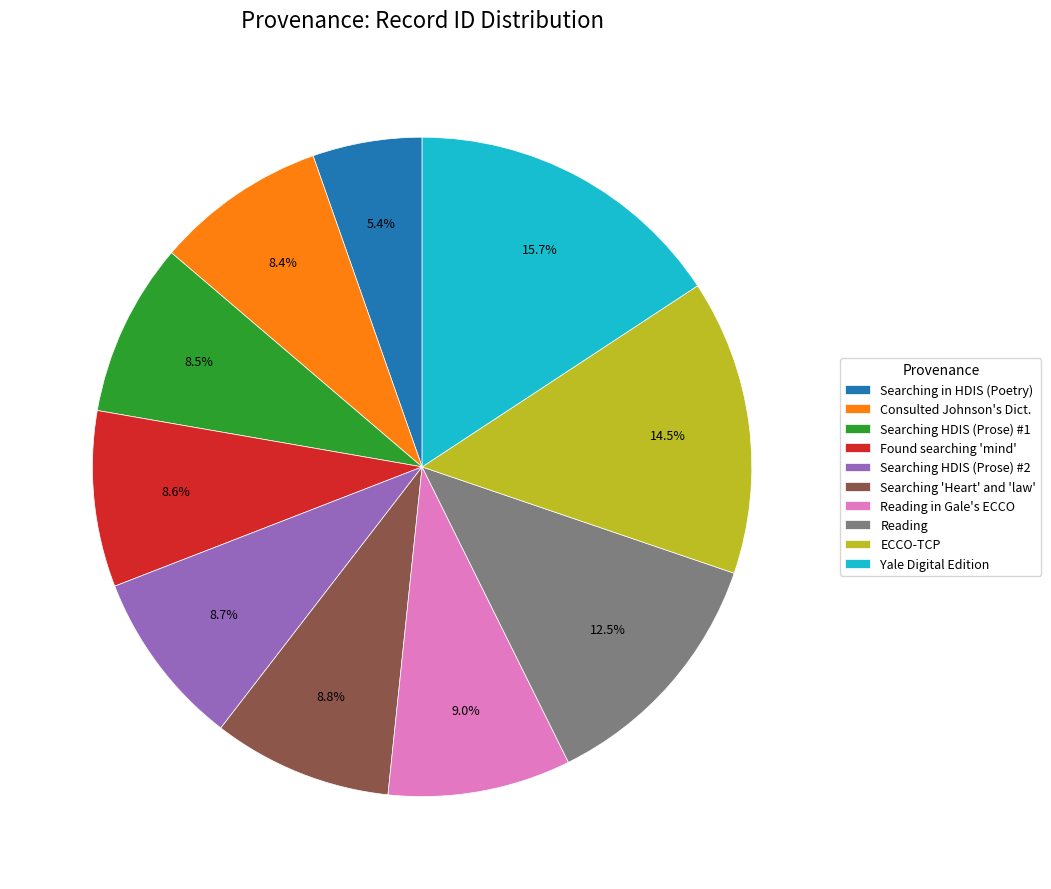

Is there a majority slice in this chart?

No